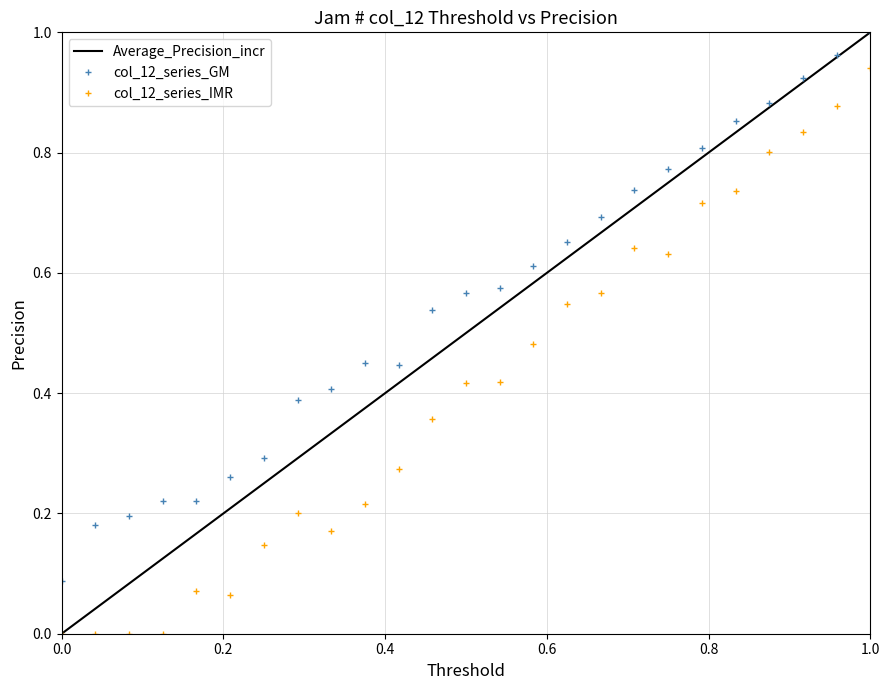

True or false: col_12_series_IMR and col_12_series_GM cross at least once.

False